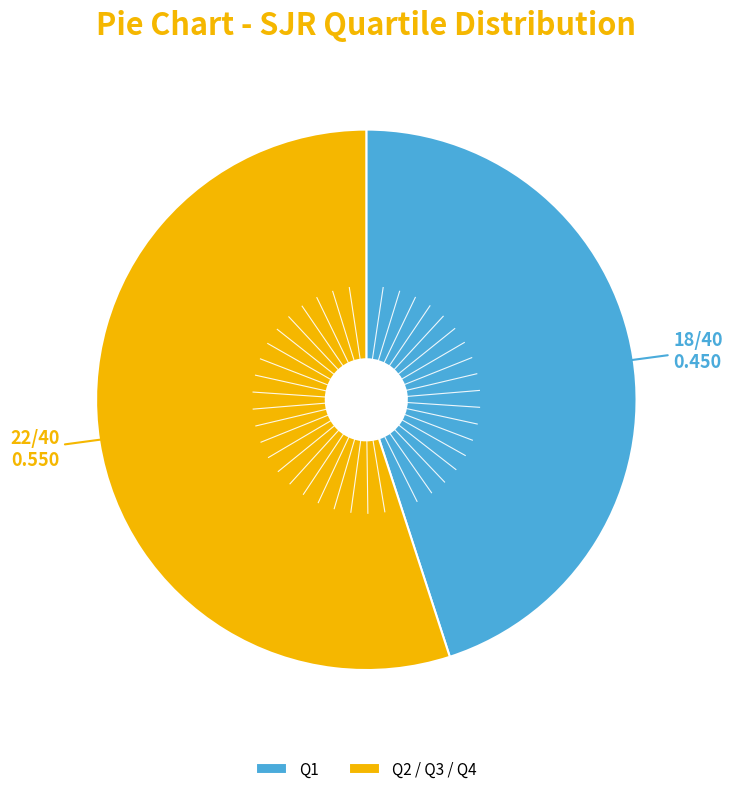

Combined, do Q2 / Q3 / Q4 and Q1 account for over 50%?

Yes